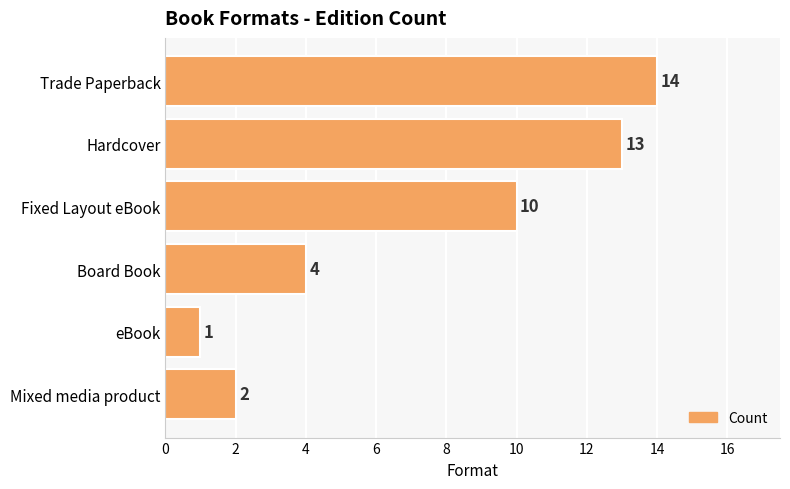

What is the average value?

7